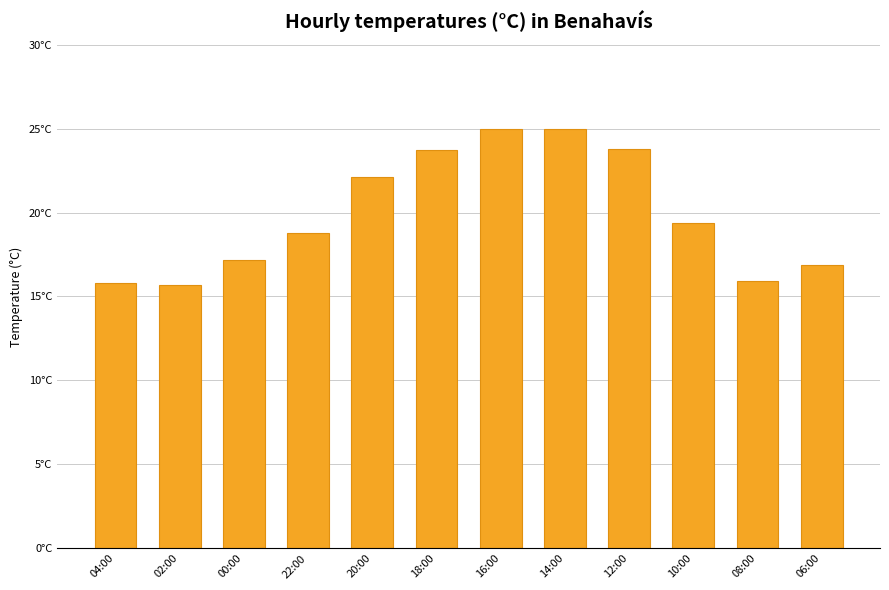

The chart shows a value of 15.7 at 02:00. True or false?

True